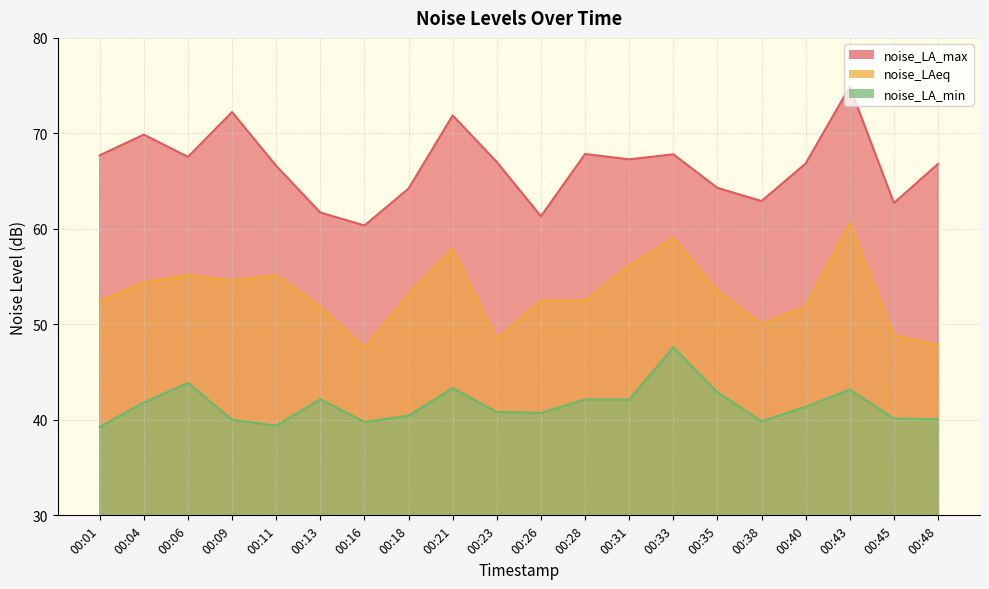

At which label does noise_LA_max first exceed 67?

00:01